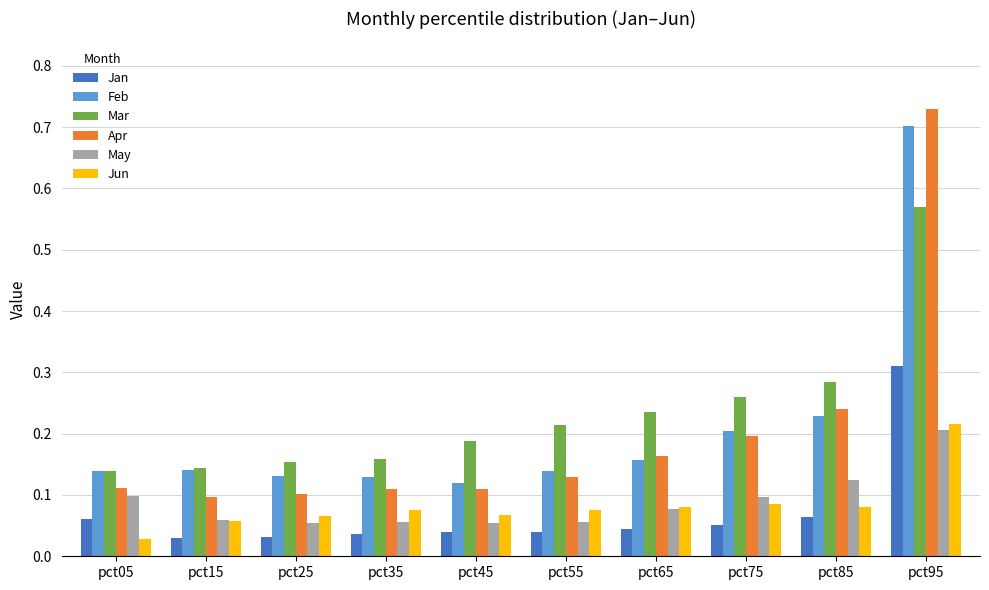

Rank the series at pct55 from highest to lowest value.

Mar, Feb, Apr, Jun, May, Jan